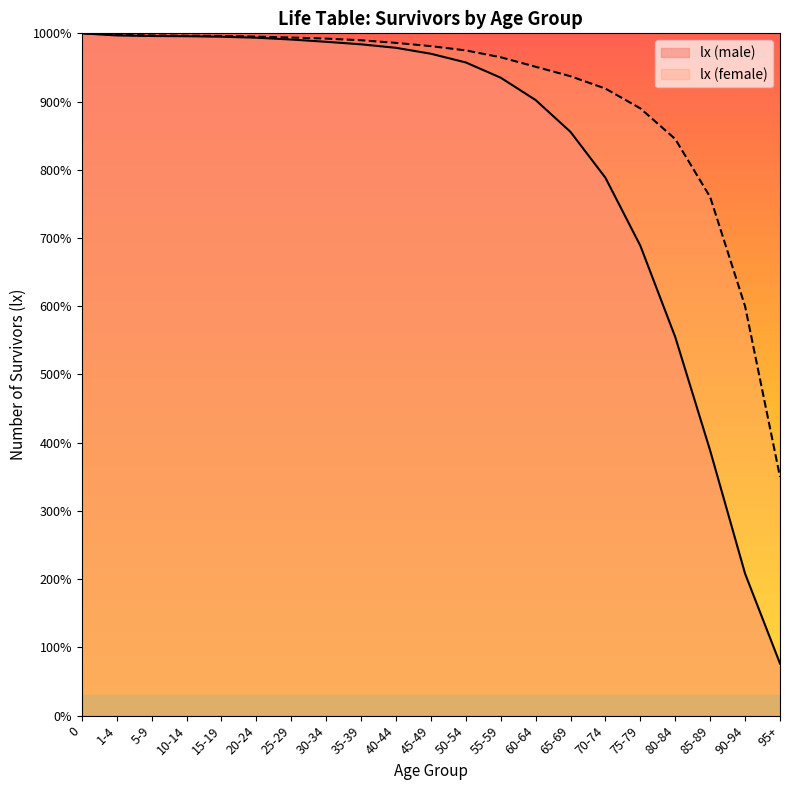

True or false: lx (female) has more than 0 points higher than both neighbors.

False